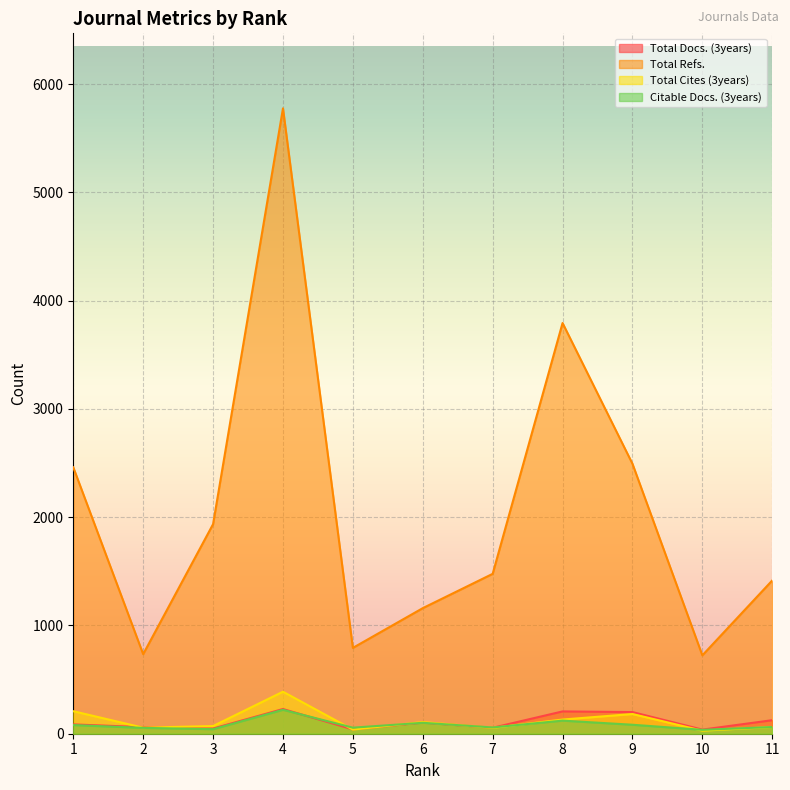

Is it true that Total Cites (3years) equals 182 at 9?

True